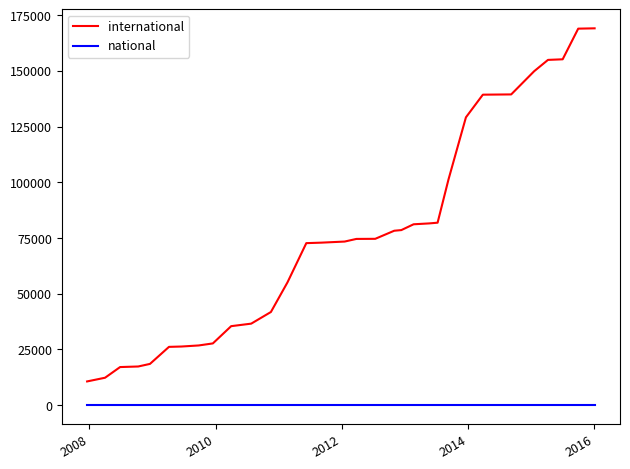

Rank the series by their maximum value, from highest to lowest.

international, national